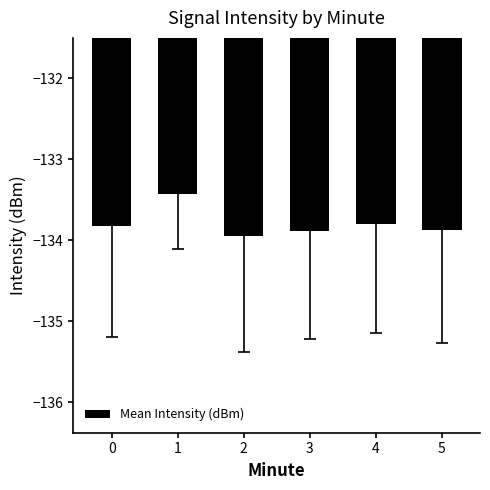

What is the change in value from 1 to 5?

-0.4